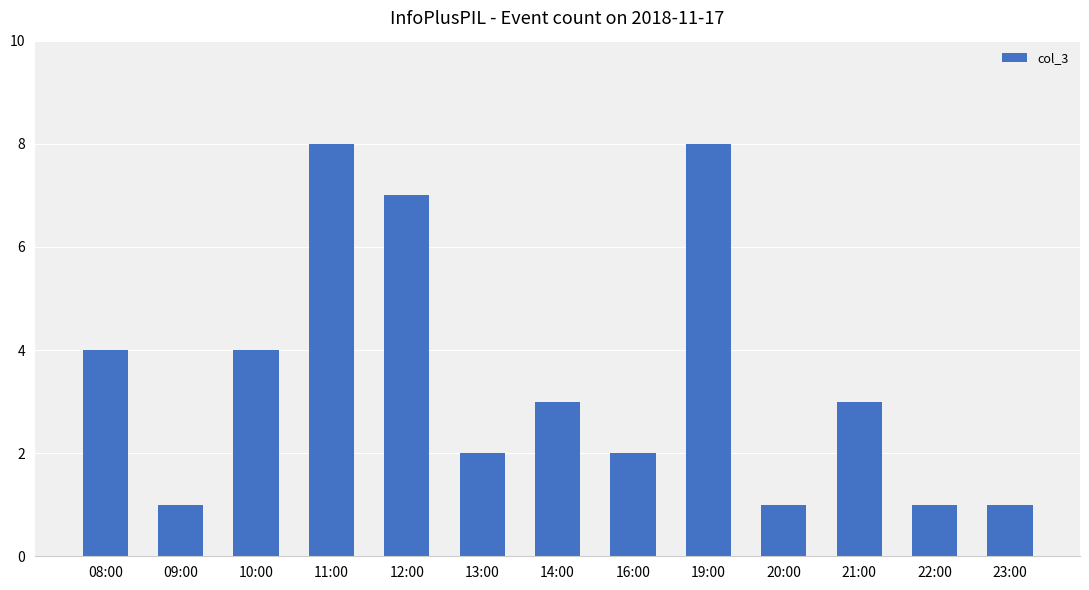

What is the value of the 1st bar from the left?

4